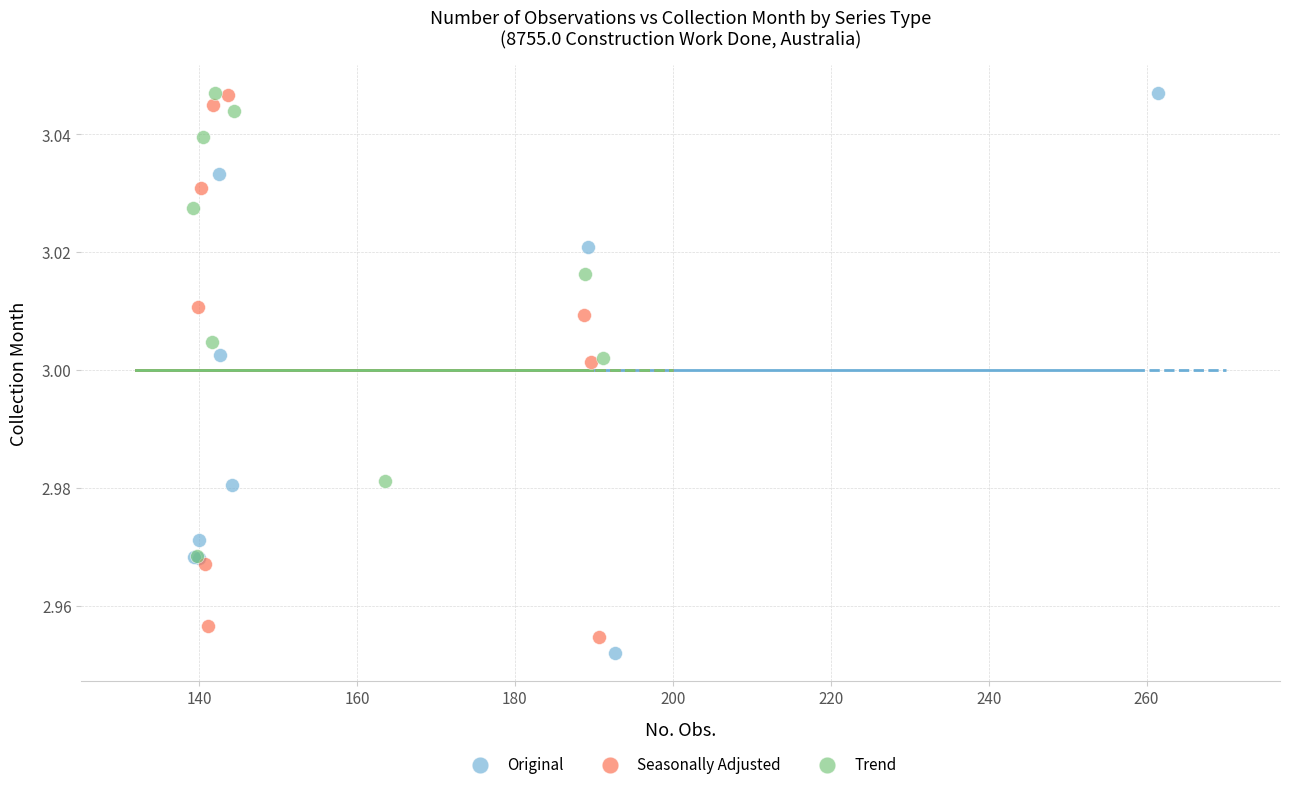

What are all the series names shown in the legend?

Original, Seasonally Adjusted, Trend